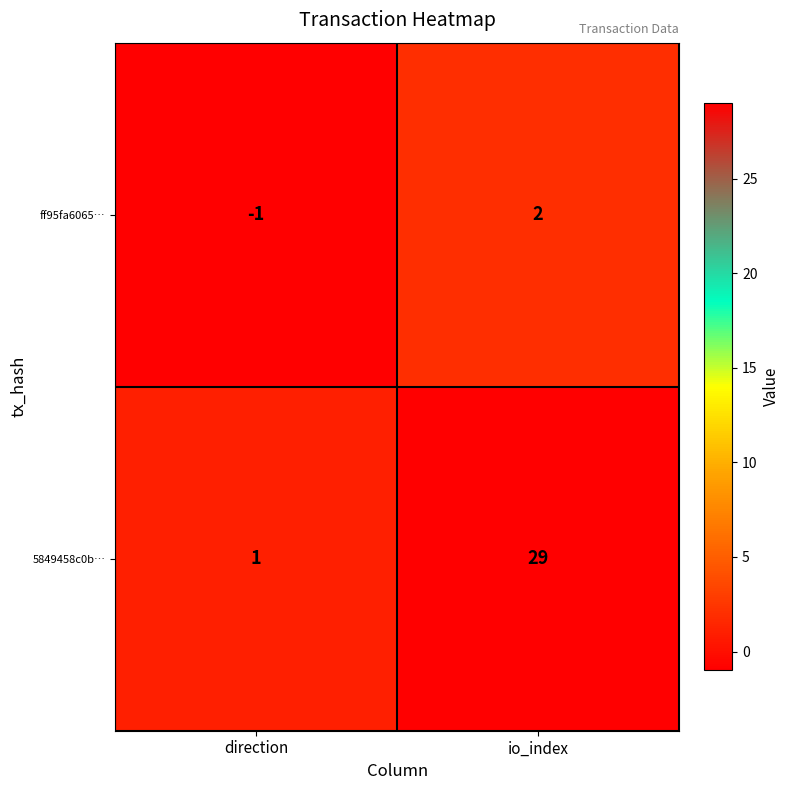

At which category is the sum across all series the highest?

io_index